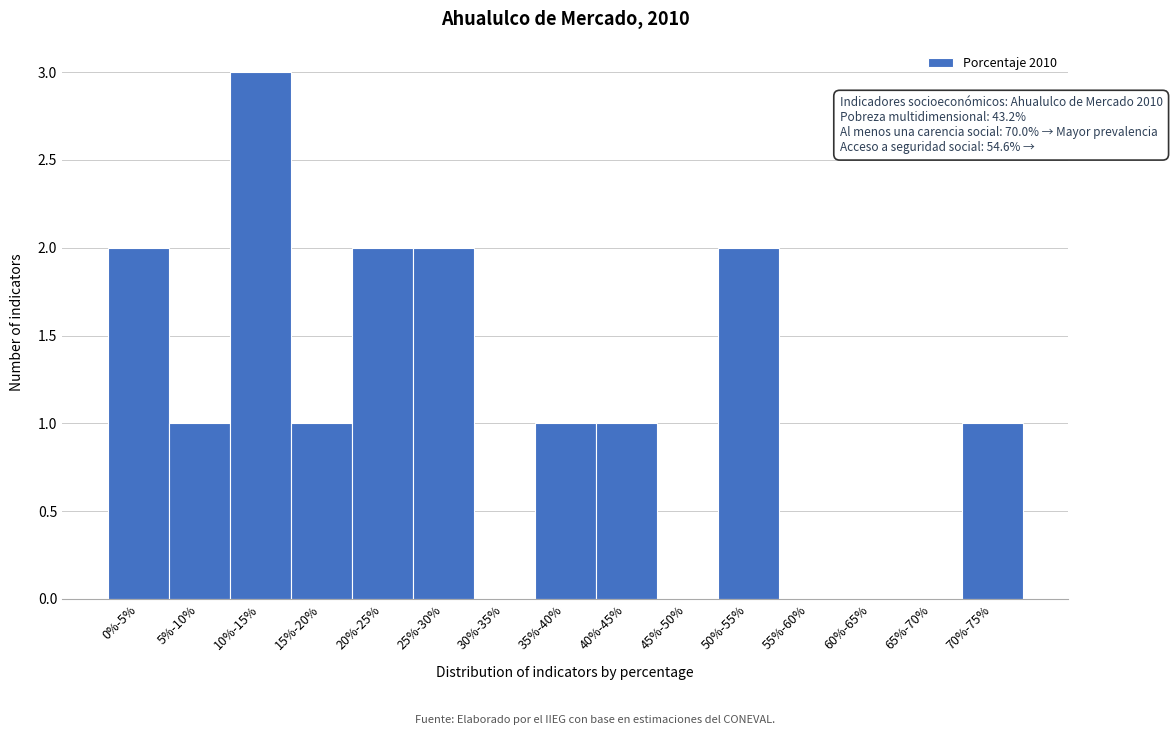

Reading left to right, what are all the values shown in this chart?

0%-5%=2	5%-10%=1	10%-15%=3	15%-20%=1	20%-25%=2	25%-30%=2	30%-35%=0	35%-40%=1	40%-45%=1	45%-50%=0	50%-55%=2	55%-60%=0	60%-65%=0	65%-70%=0	70%-75%=1